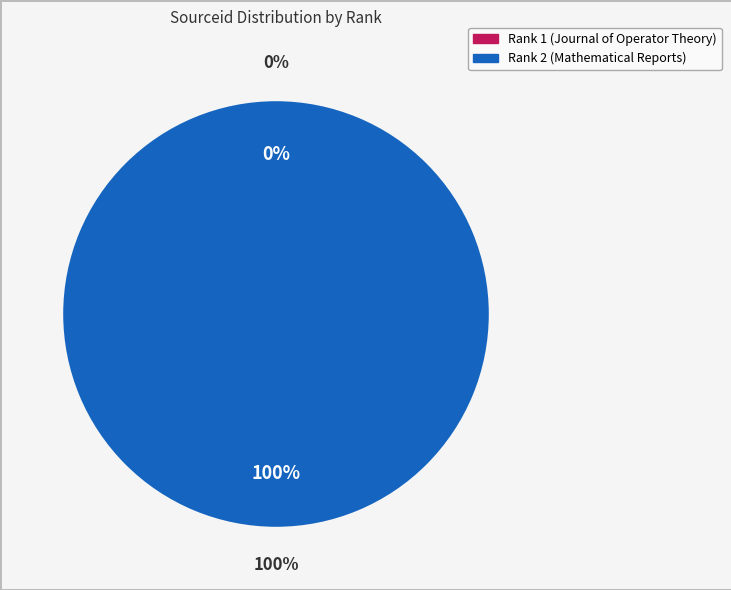

How many segments does this pie chart have?

2